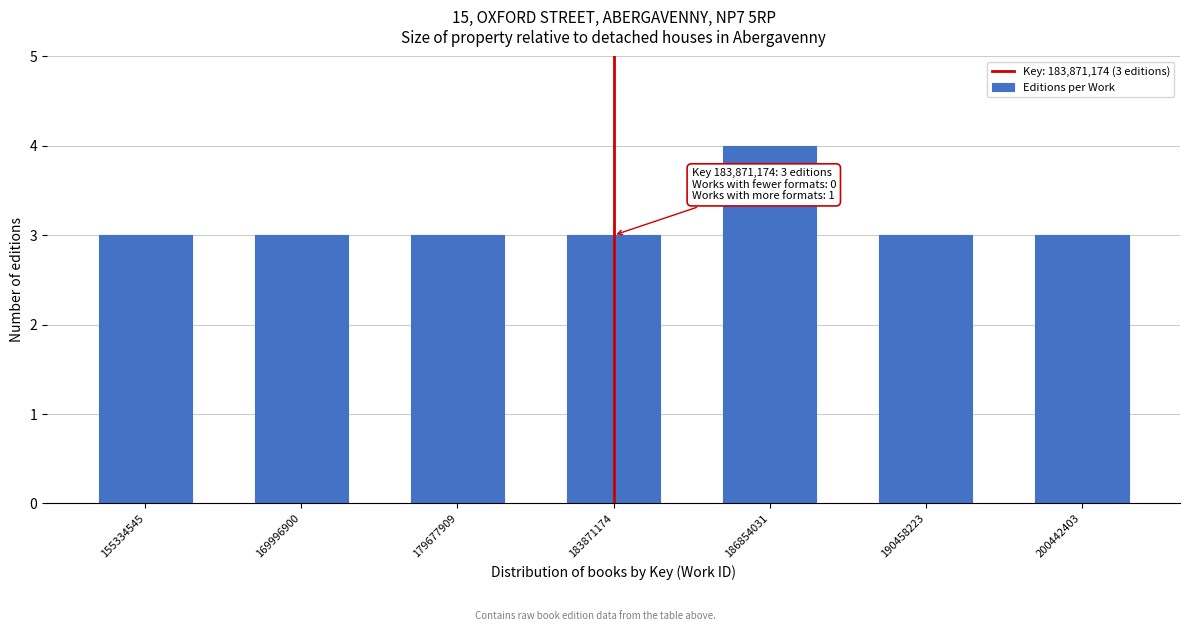

Reading left to right, extract all data points from this chart.

3	3	3	3	4	3	3